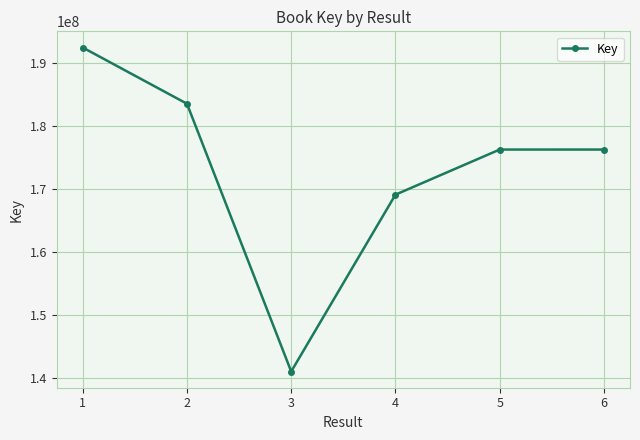

What is the value of the 3rd point from the left?

141008934